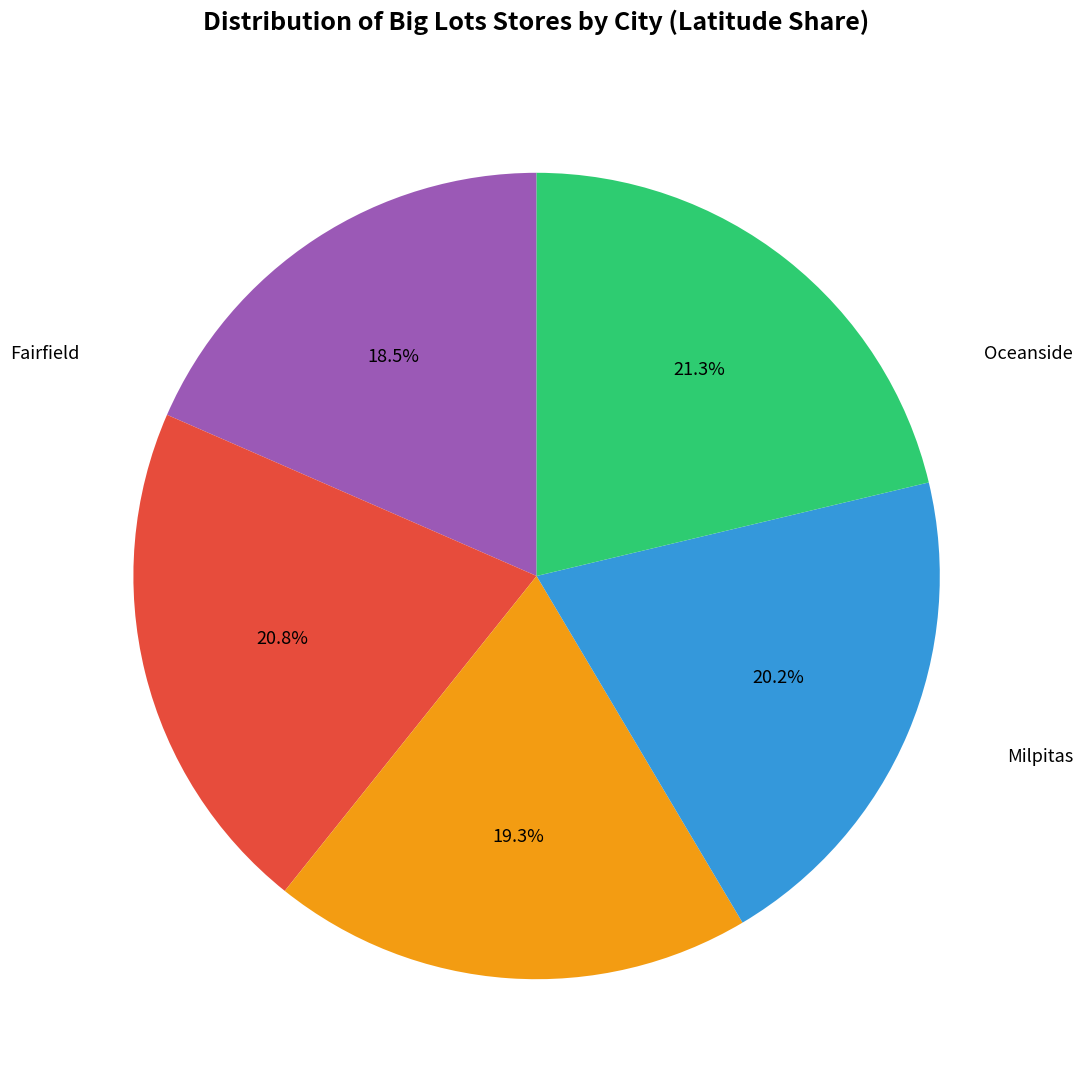

Is the sum of Lompoc and Oceanside greater than half?

No